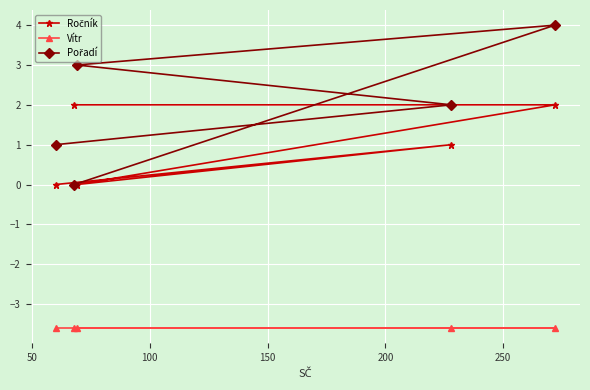

What is the greatest value displayed?

4.0